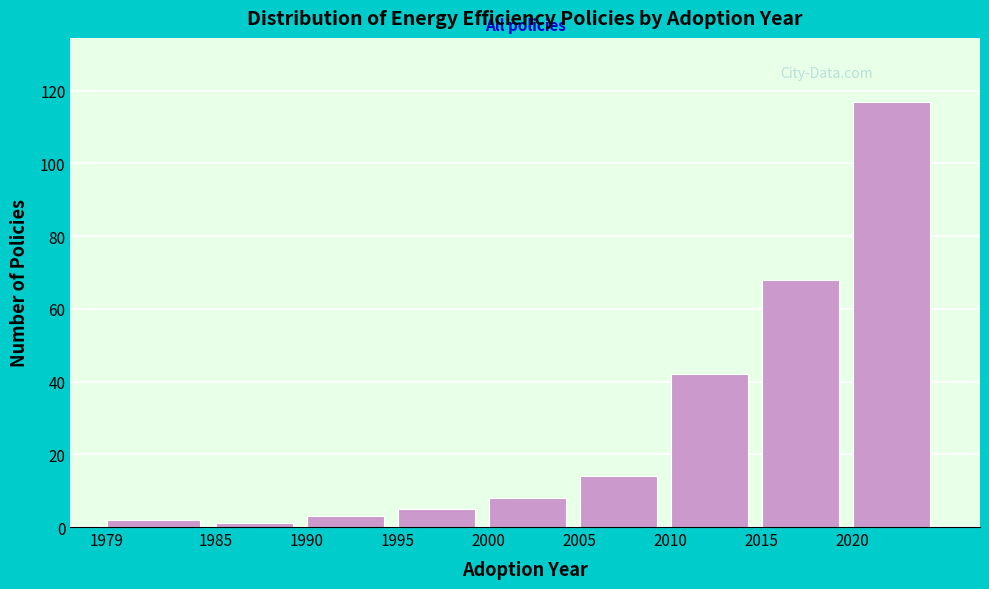

Reading right to left, list all the values displayed in this chart.

2020=117	2015=68	2010=42	2005=14	2000=8	1995=5	1990=3	1985=1	1979=2